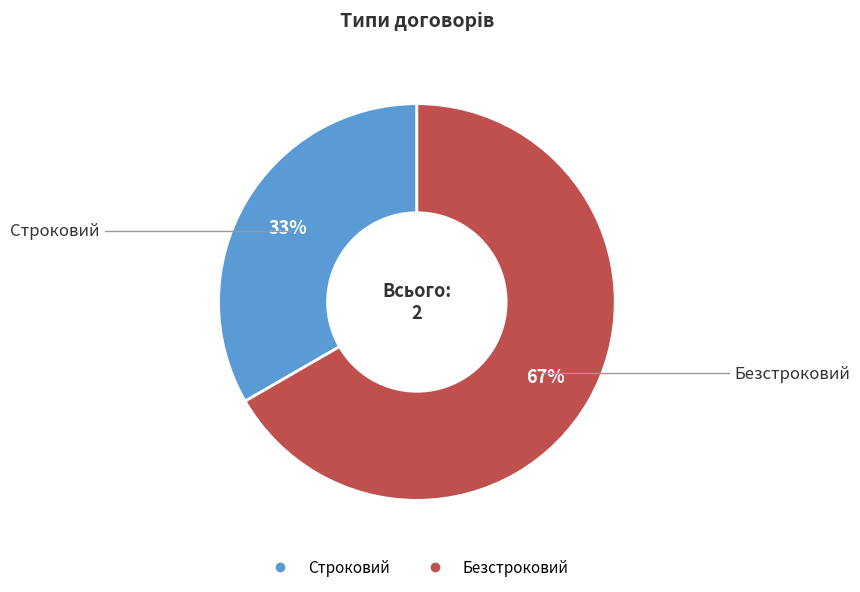

Is Безстроковий the majority of the pie?

Yes